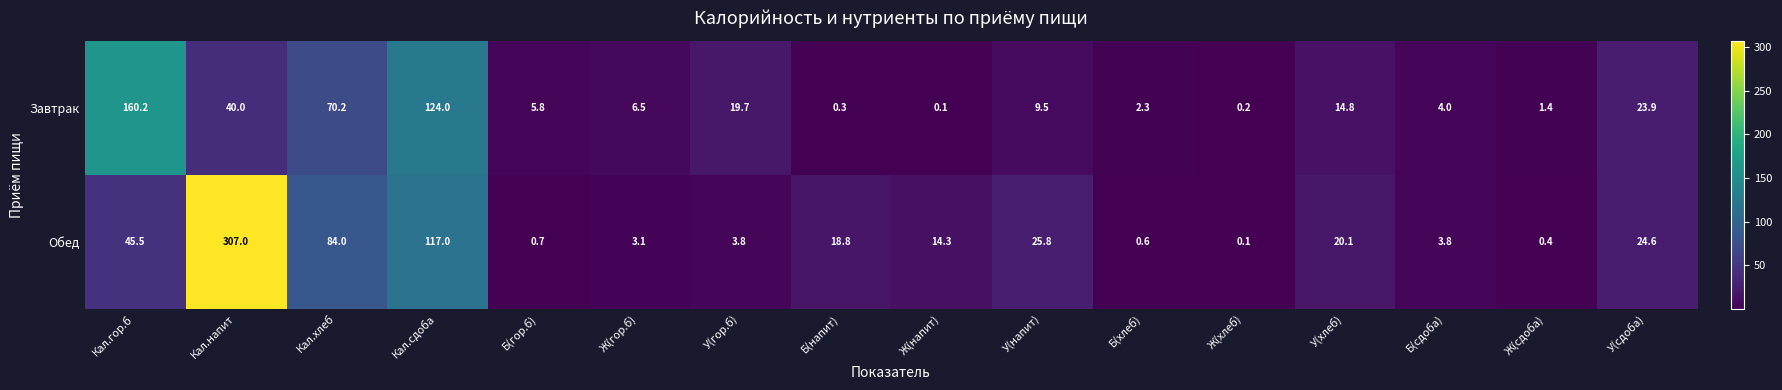

How many data points in Завтрак are above 9?

8